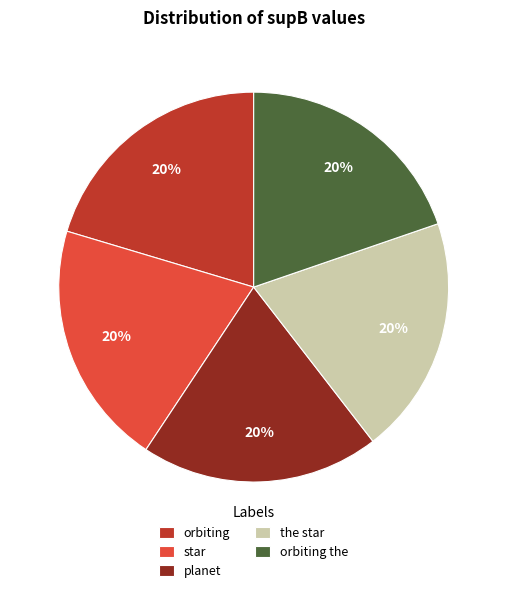

Combined, do orbiting the and the star account for over 50%?

No